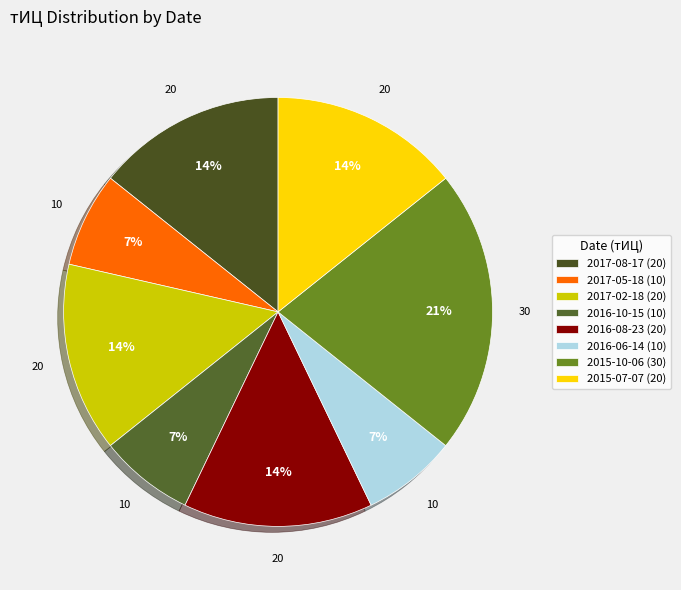

What is the change in value from 2016-06-14 (10) to 2015-10-06 (30)?

+20